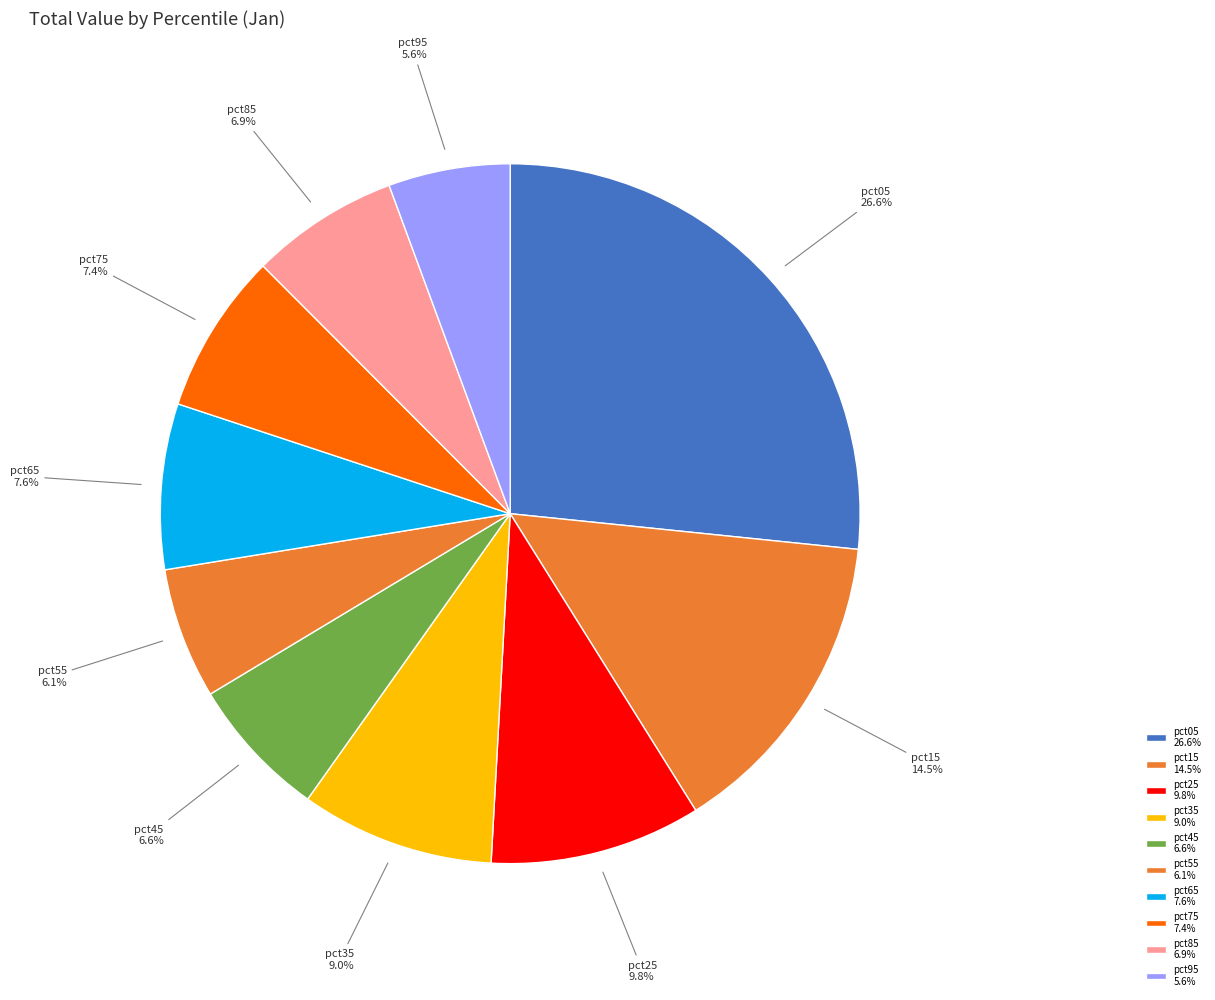

To the nearest percent, what percentage of the pie is pct55?

6%